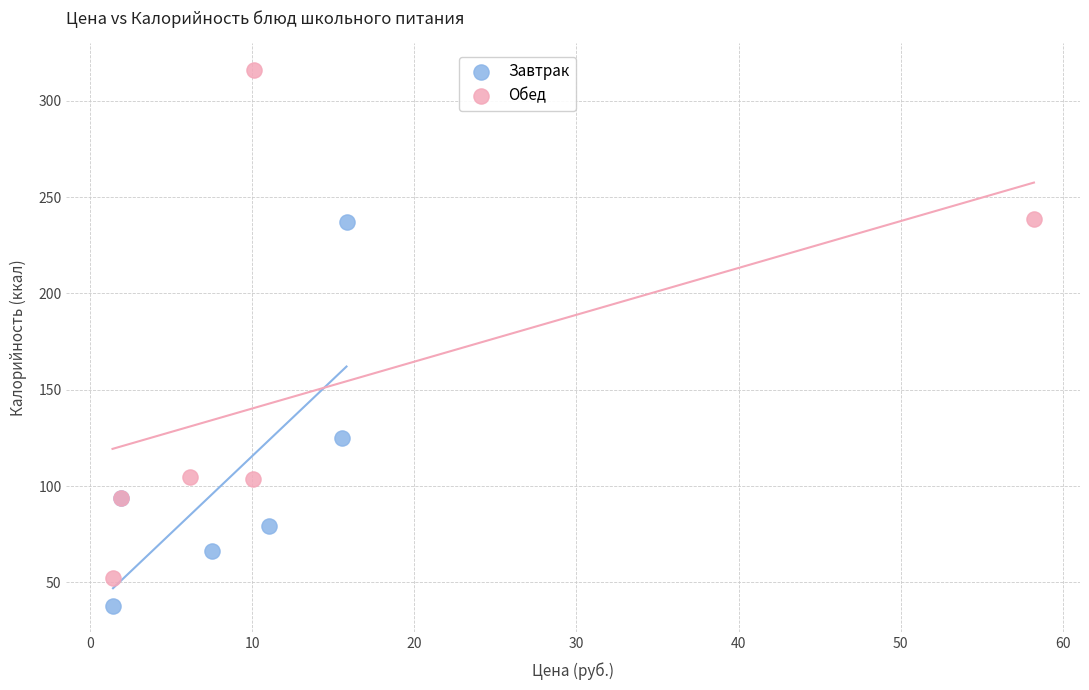

What are all the series names shown in the legend?

Завтрак, Обед